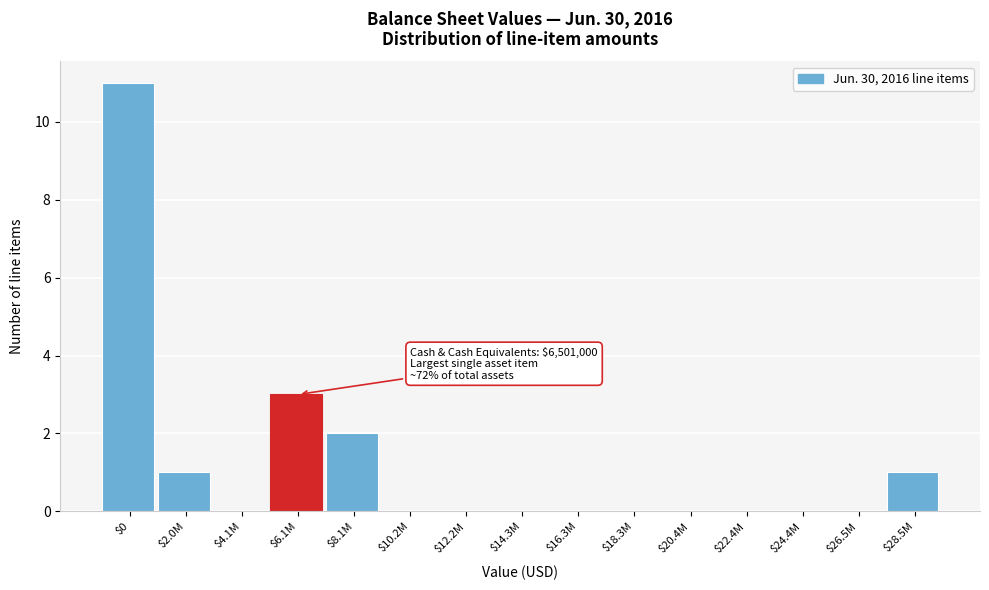

The value at $24.4M is 0. True or false?

True